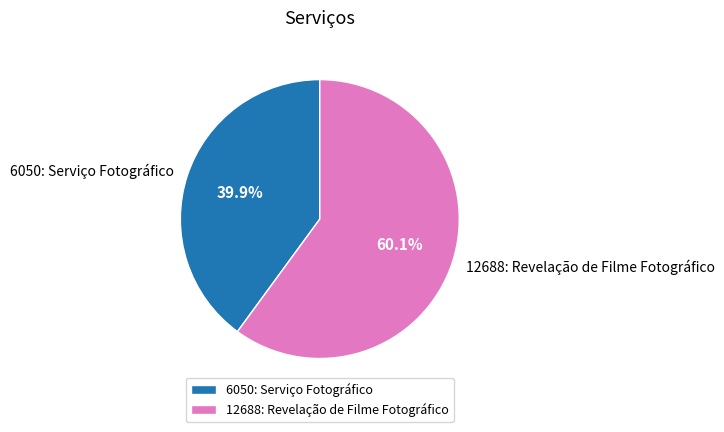

Rank the categories by value from lowest to highest.

6050: Serviço Fotográfico, 12688: Revelação de Filme Fotográfico